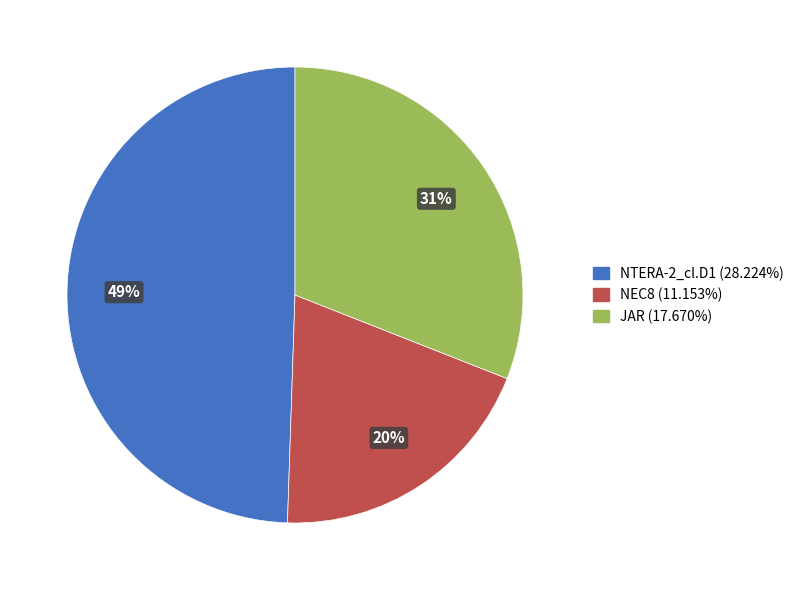

Count the number of slices in the pie.

3